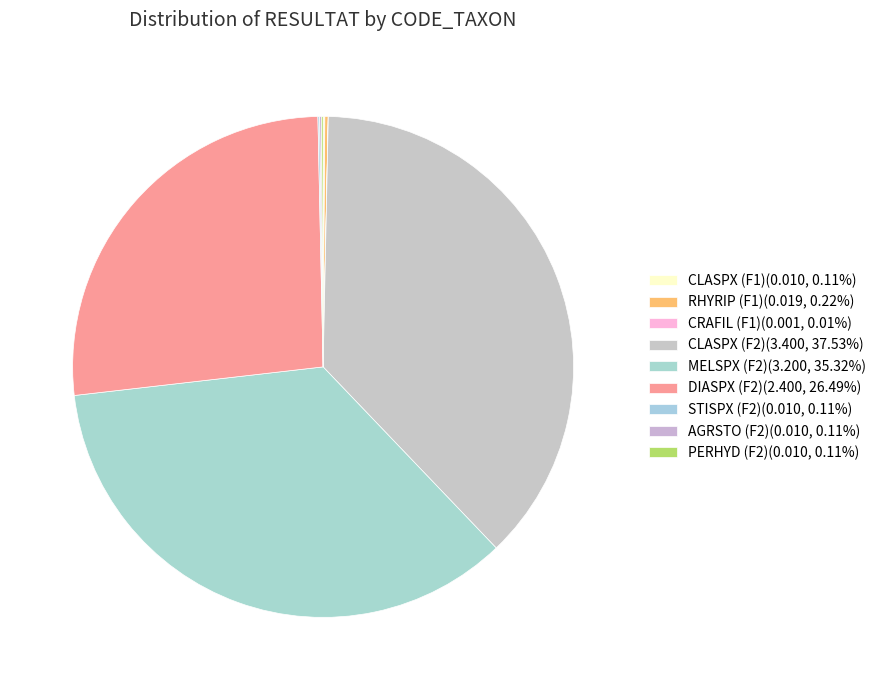

Rank the categories by value from lowest to highest.

CRAFIL (F1), CLASPX (F1), STISPX (F2), AGRSTO (F2), PERHYD (F2), RHYRIP (F1), DIASPX (F2), MELSPX (F2), CLASPX (F2)